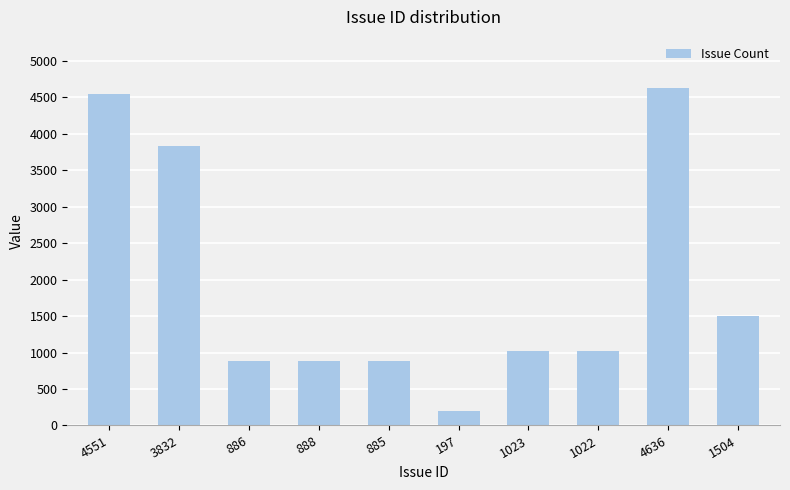

What position from the left is 3832?

2